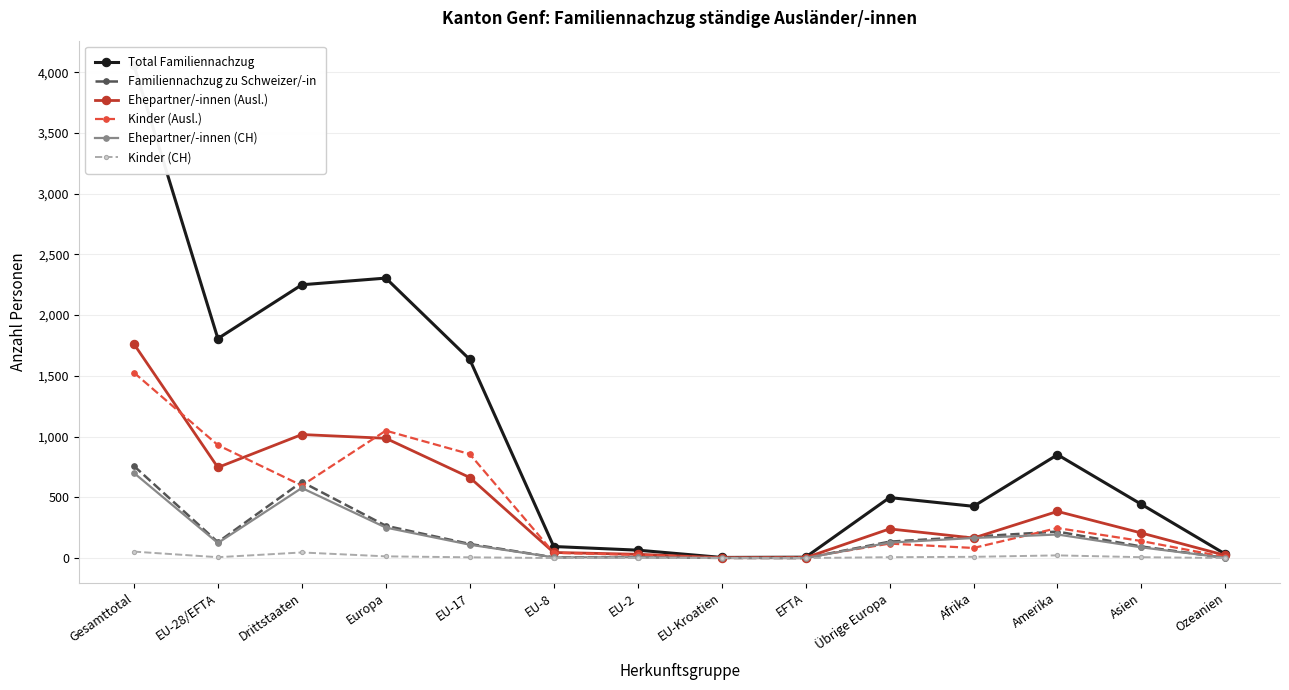

How many interior local peaks does the Ehepartner/-innen (CH) series have?

3